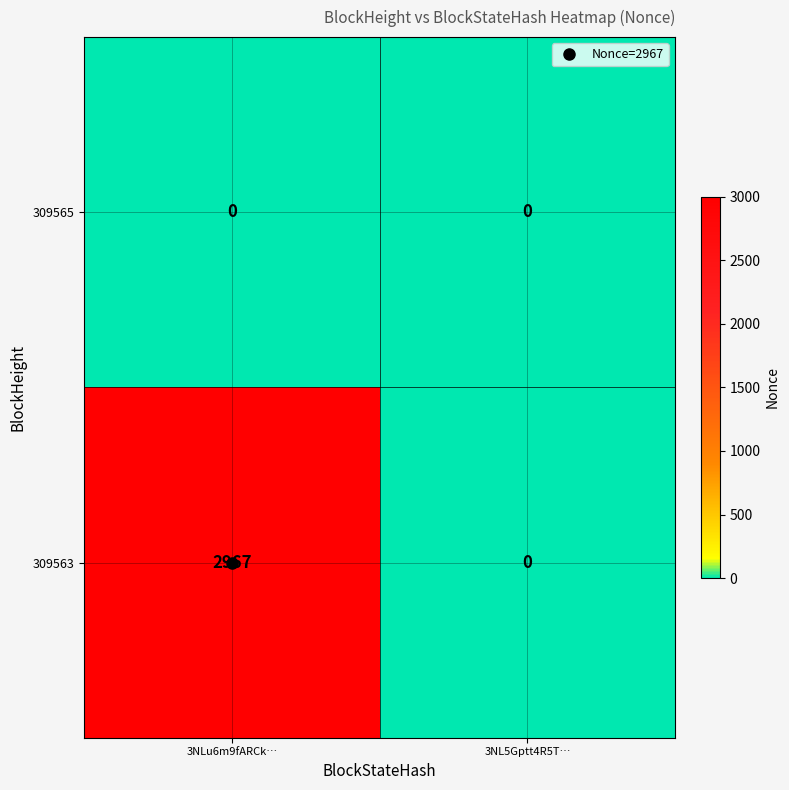

Rank the series by their average value, from highest to lowest.

309563, 309565